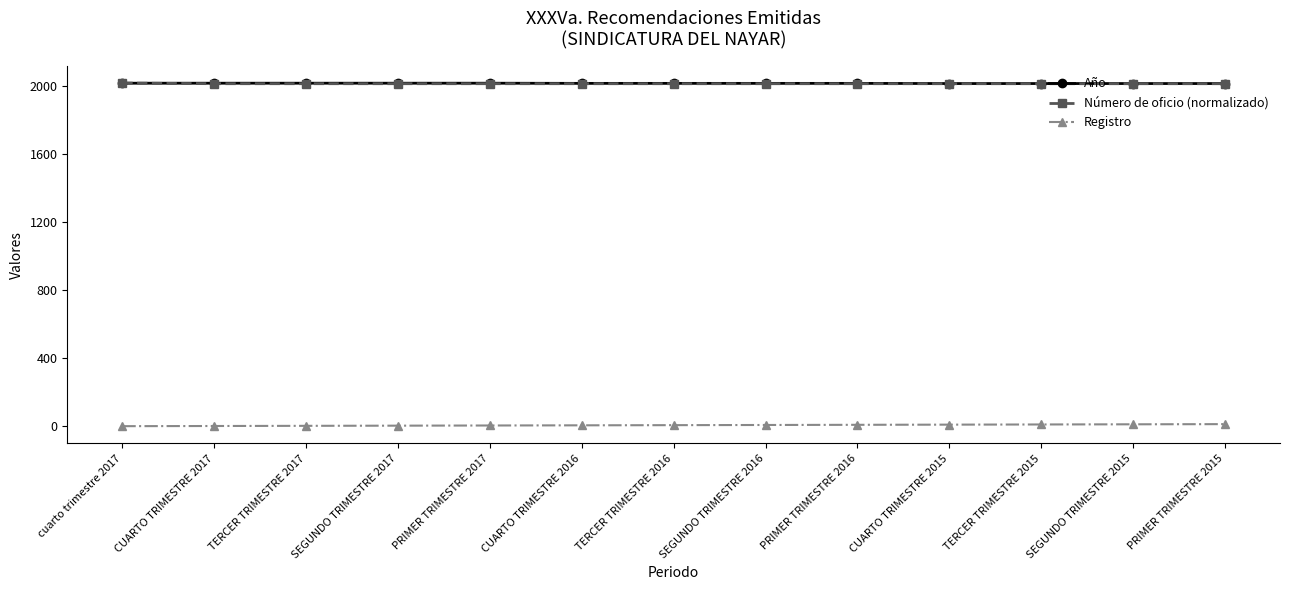

What is the difference between the highest and lowest values at TERCER TRIMESTRE 2016?

2009.0